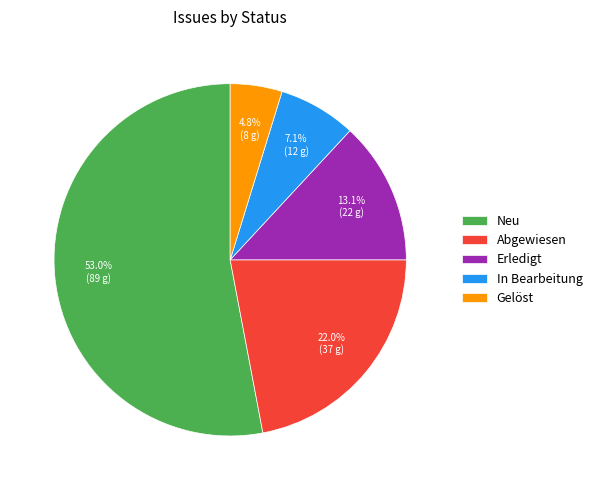

Does Gelöst represent more than half of the total?

No